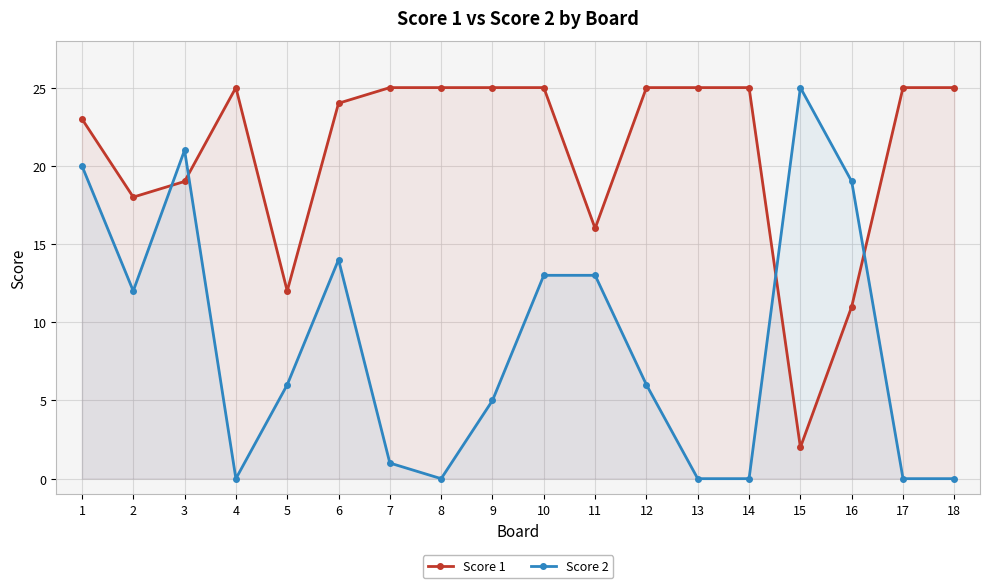

Reading right to left, extract all data points from this chart.

Score 1: 25	25	11	2	25	25	25	16	25	25	25	25	24	12	25	19	18	23
Score 2: 0	0	19	25	0	0	6	13	13	5	0	1	14	6	0	21	12	20